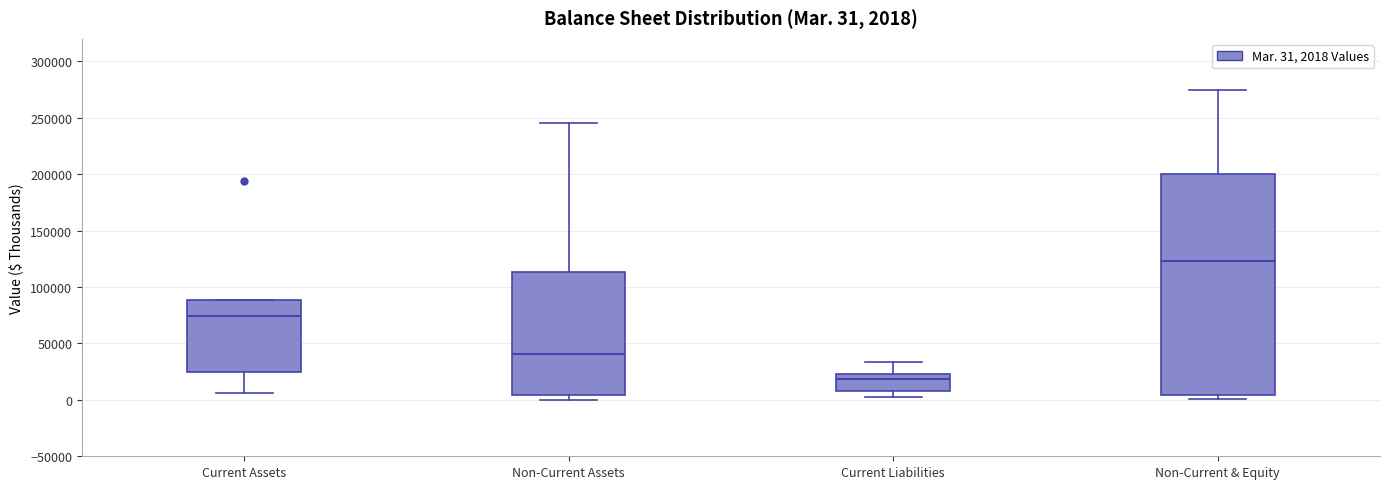

Comparing the boxes themselves (not the whiskers), which one is the tallest?

Non-Current & Equity